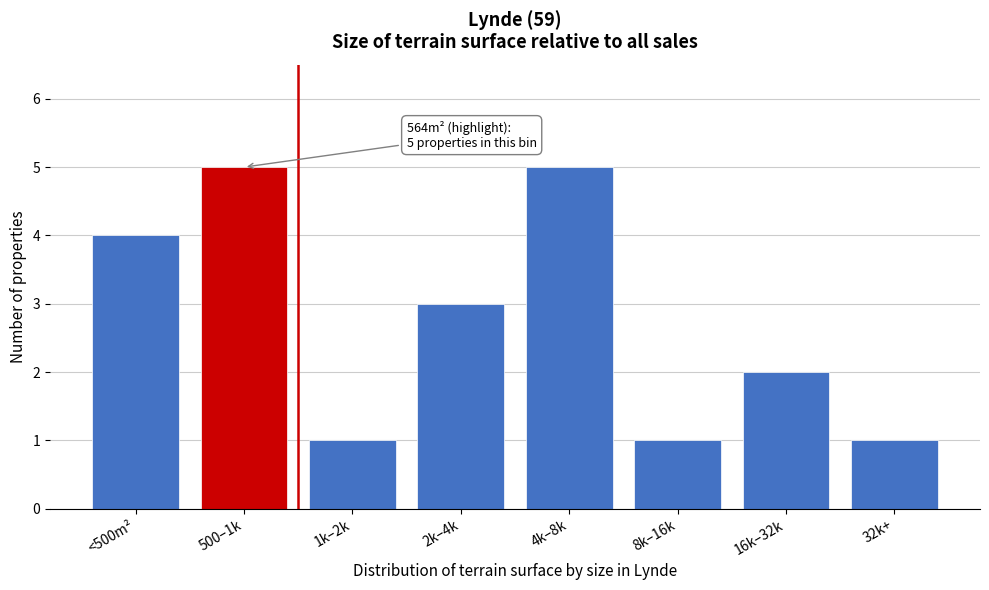

Reading left to right, list all the values displayed in this chart.

4	5	1	3	5	1	2	1